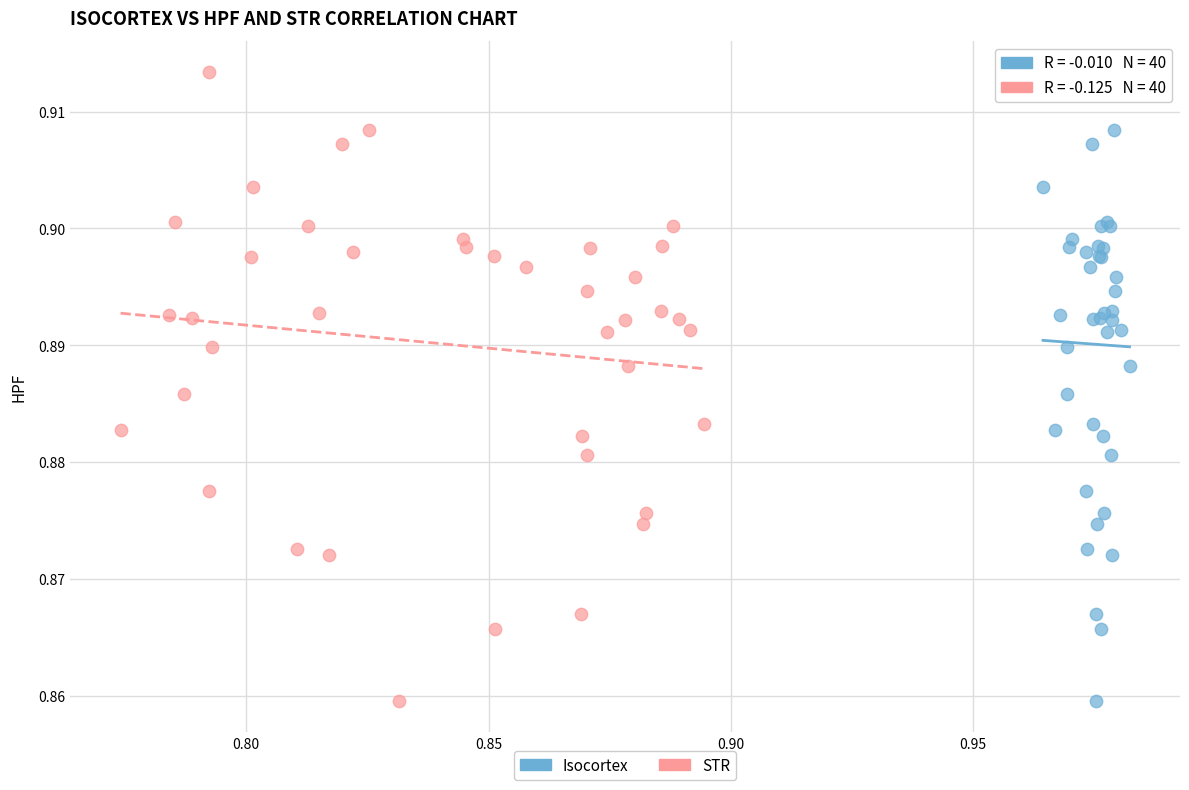

What are all the series names shown in the legend?

Isocortex, STR